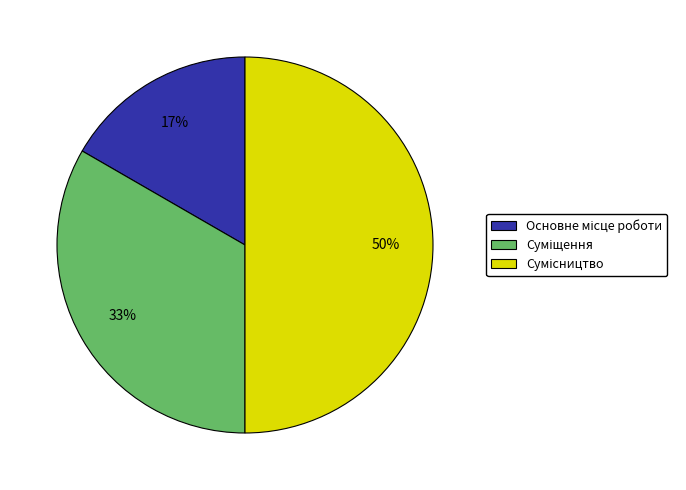

Count the number of slices in the pie.

3